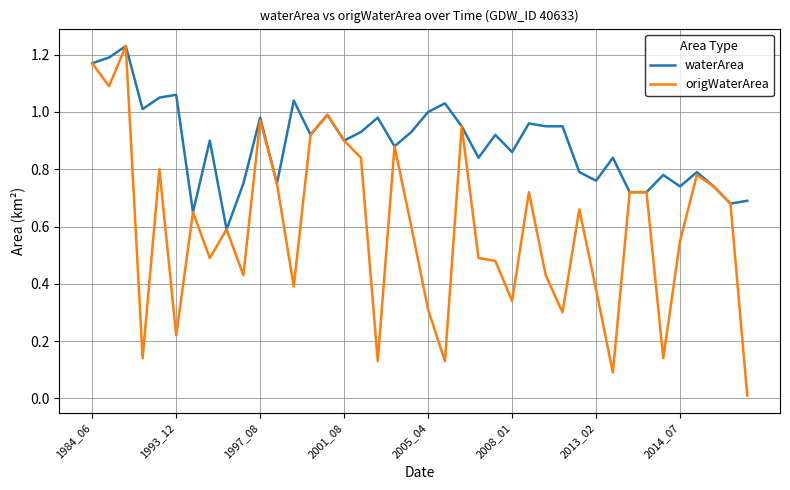

Does the chart display data point markers on the line(s)?

No